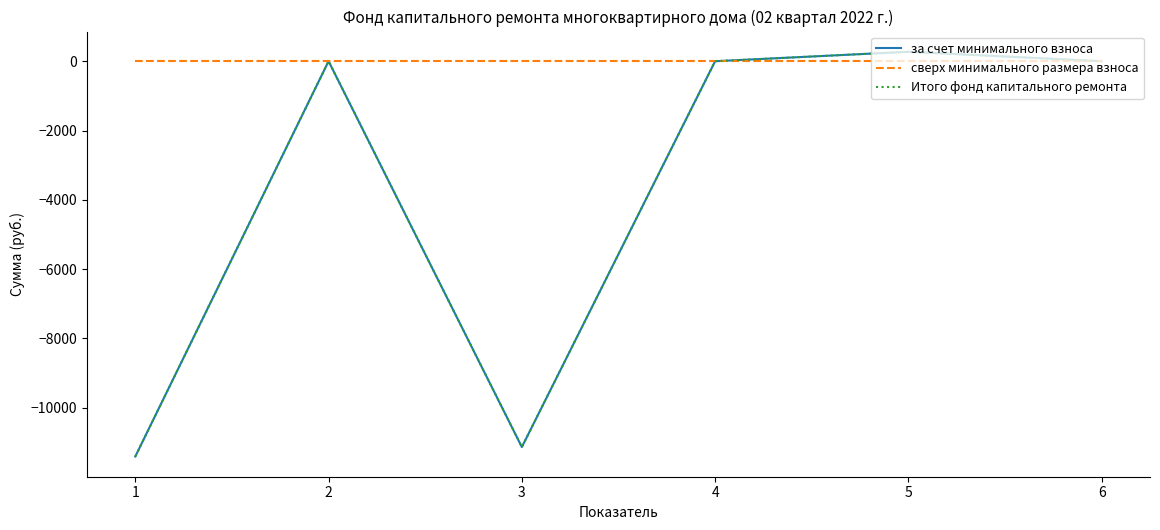

Is this an area chart (filled region under the line)?

No